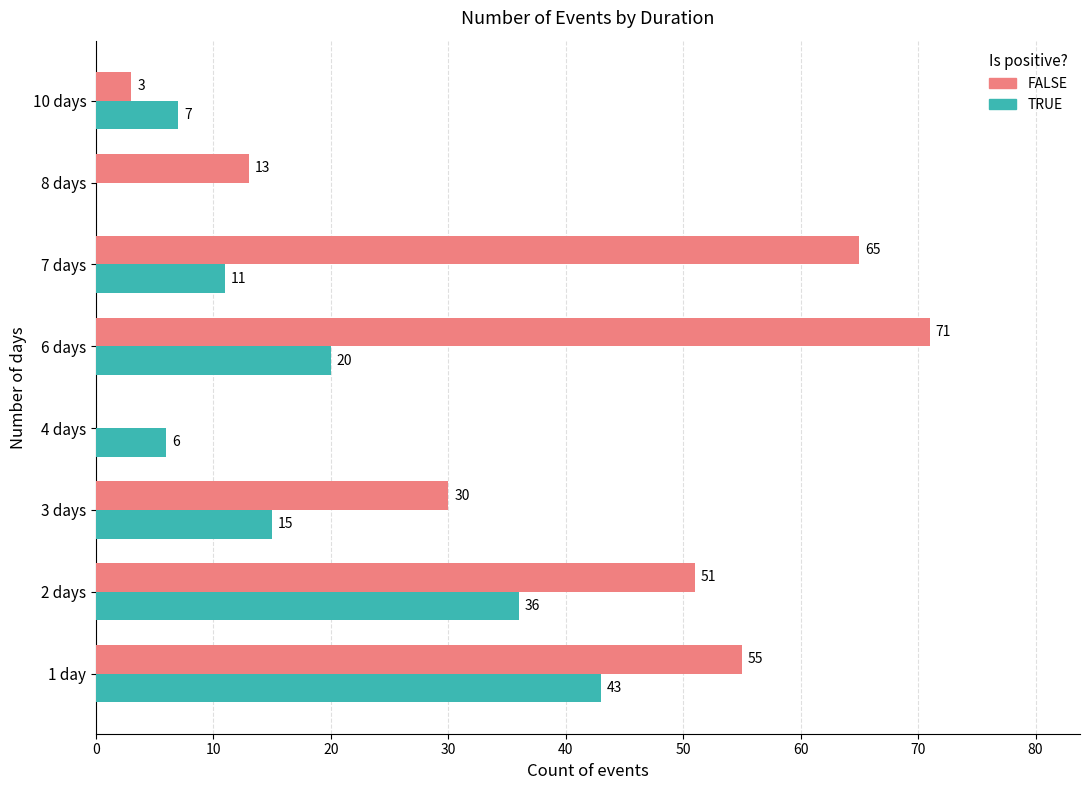

At which label does TRUE reach its peak?

1 day